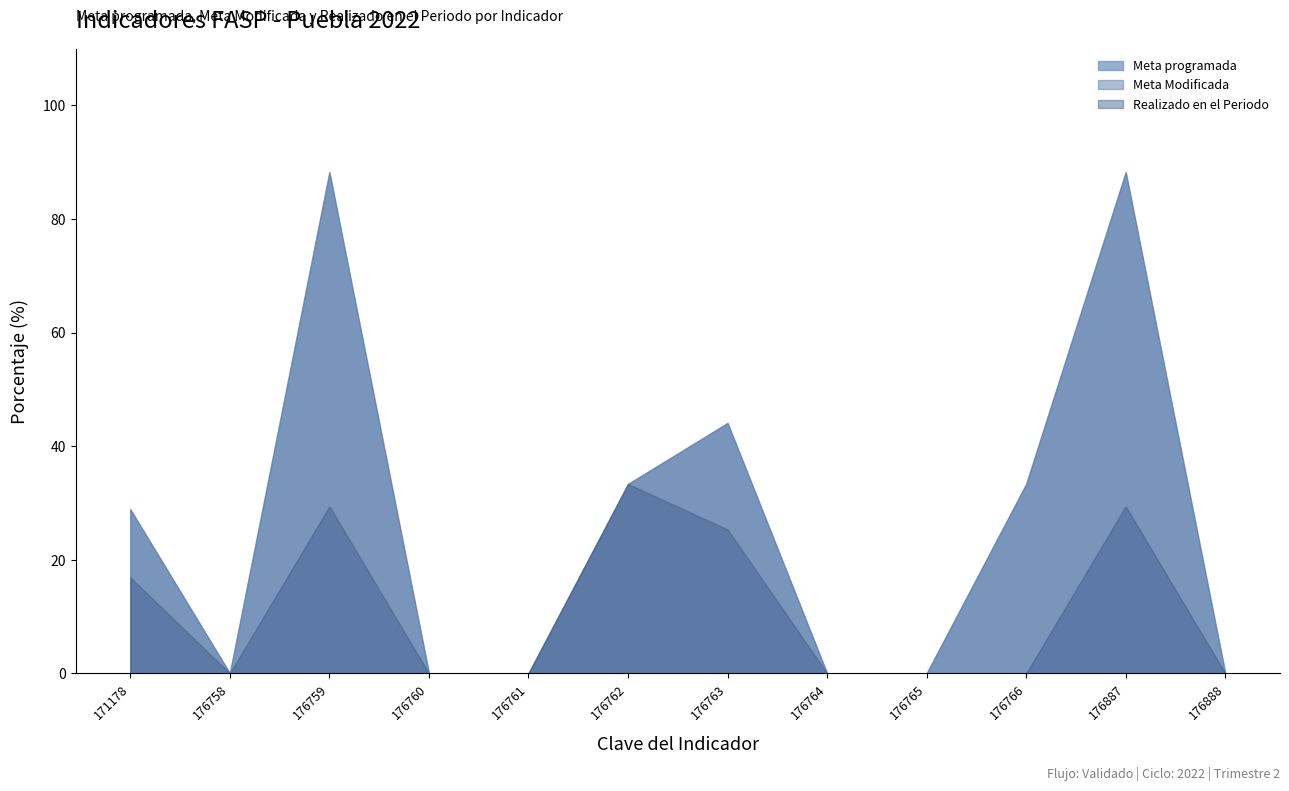

Is the value of Meta programada at 176887 greater than the value of Realizado en el Periodo at 176764?

Yes